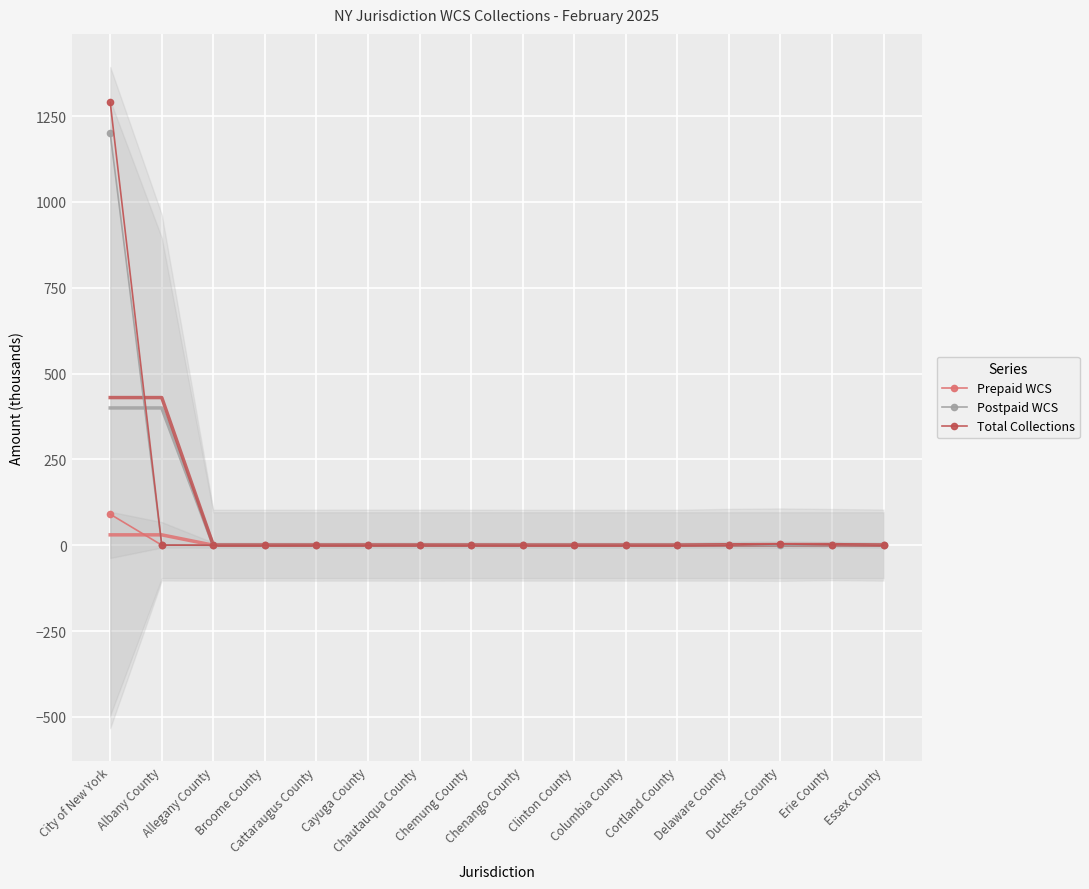

Read the Postpaid WCS value at City of New York.

1199.4